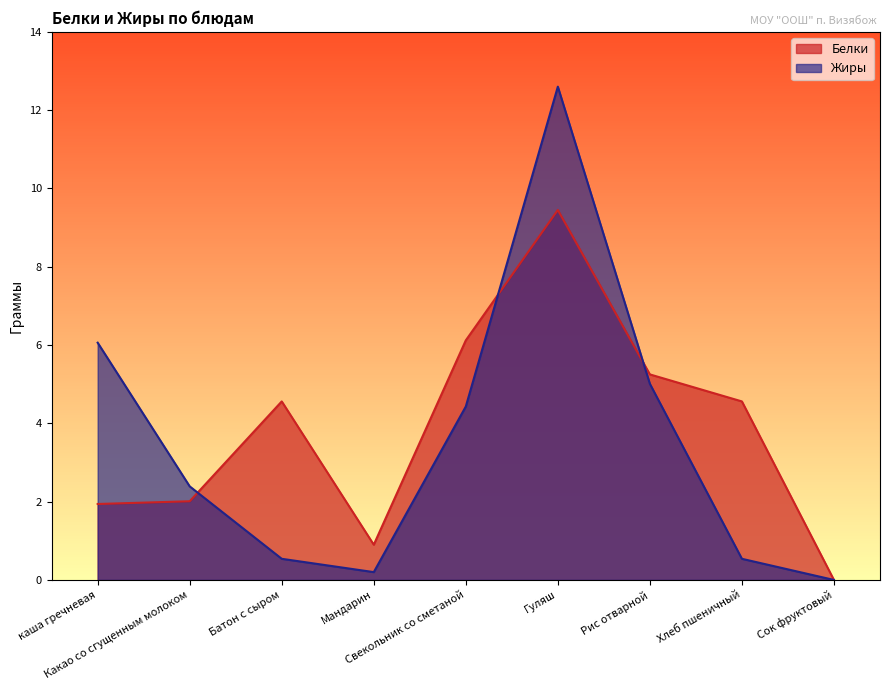

At which category is the sum across all series the highest?

Гуляш